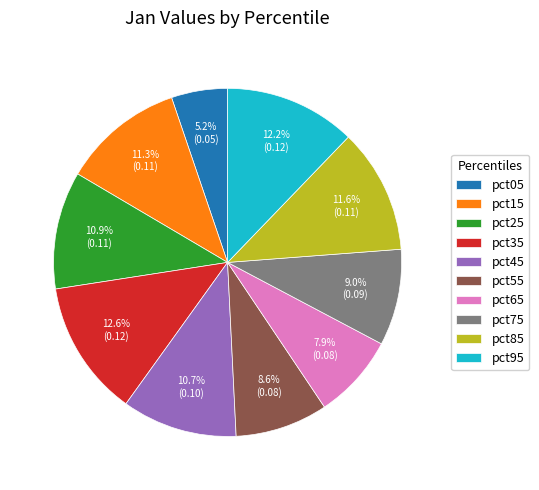

Is there any slice that represents more than half of the pie?

No